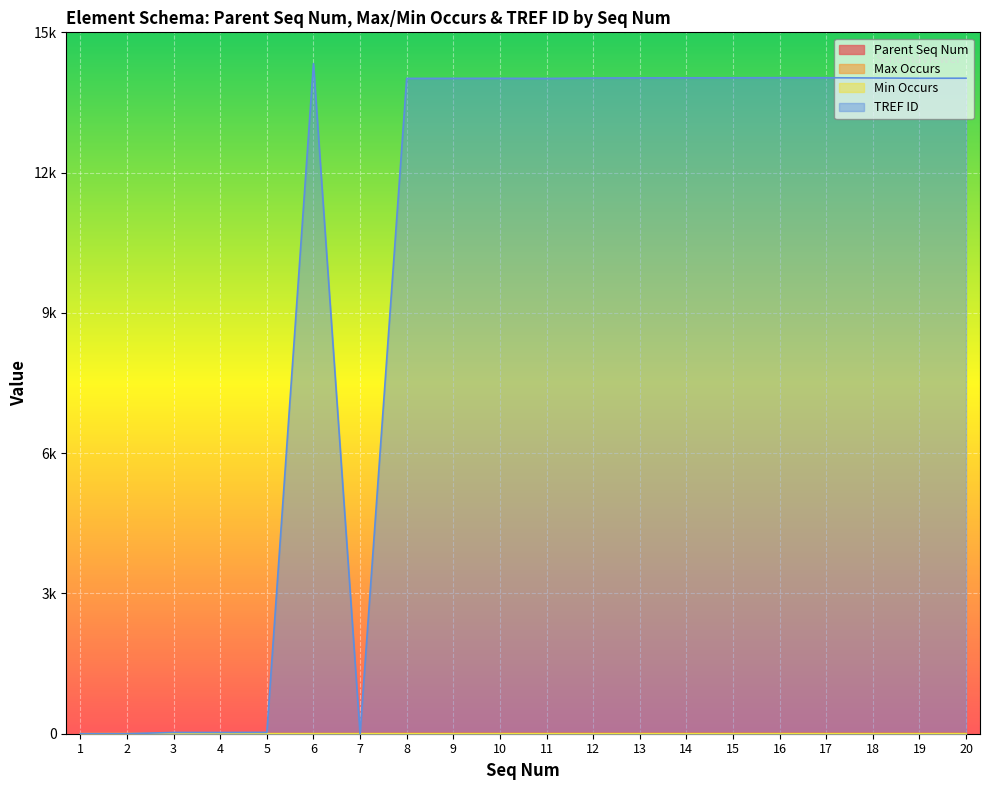

What are all the series names shown in the legend?

Parent Seq Num, Max Occurs, Min Occurs, TREF ID